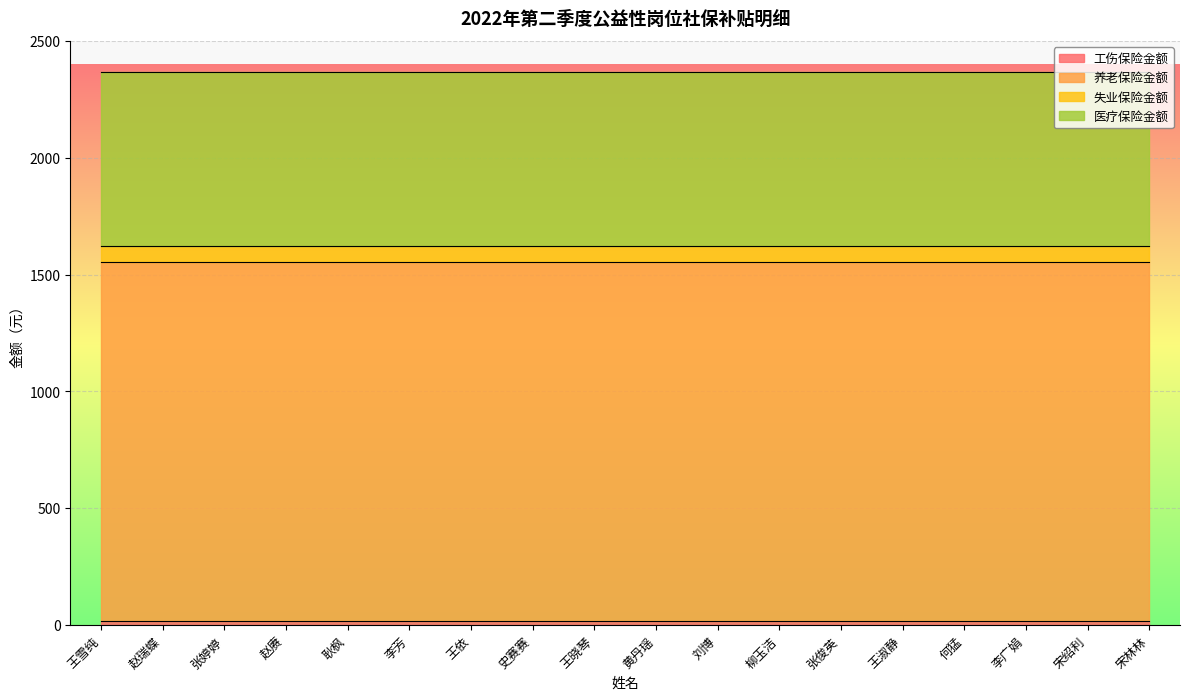

What is the label of the 12th point from the right?

王依